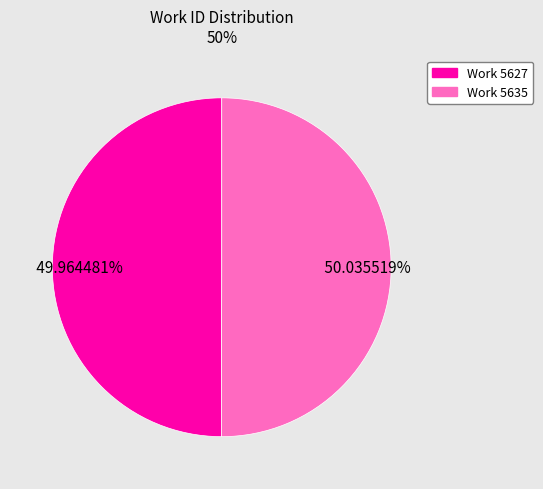

Count the number of slices in the pie.

2